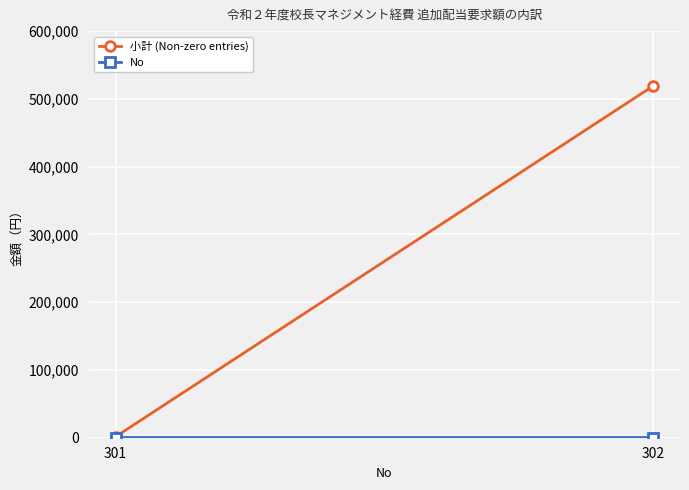

What are all the series names shown in the legend?

小計 (Non-zero entries), No